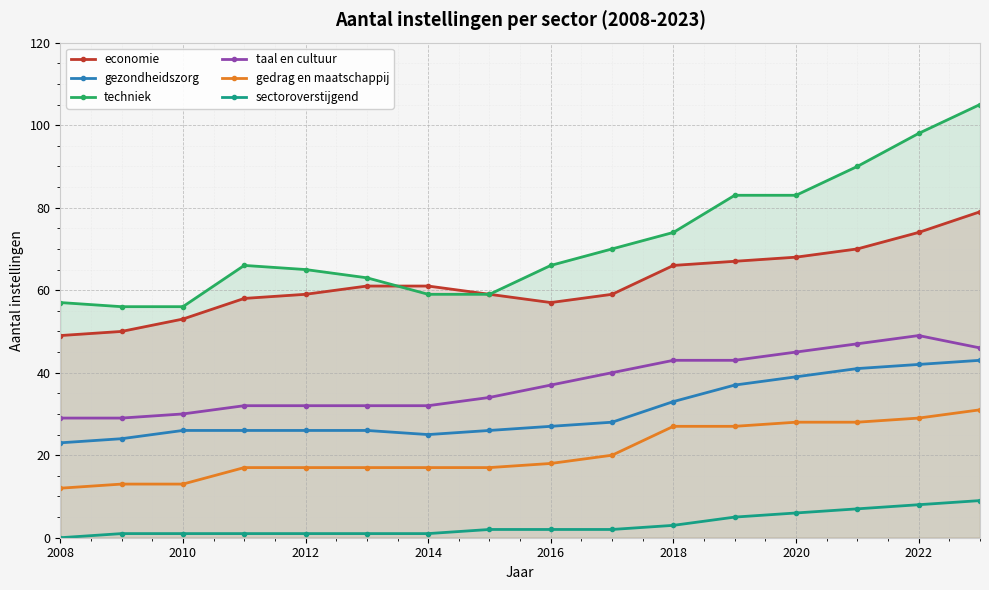

How many lines are shown in the chart?

6